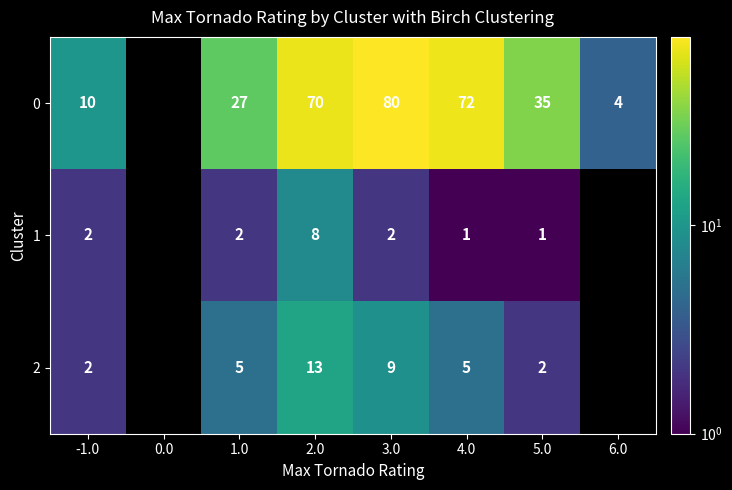

What is the greatest value displayed?

80.0